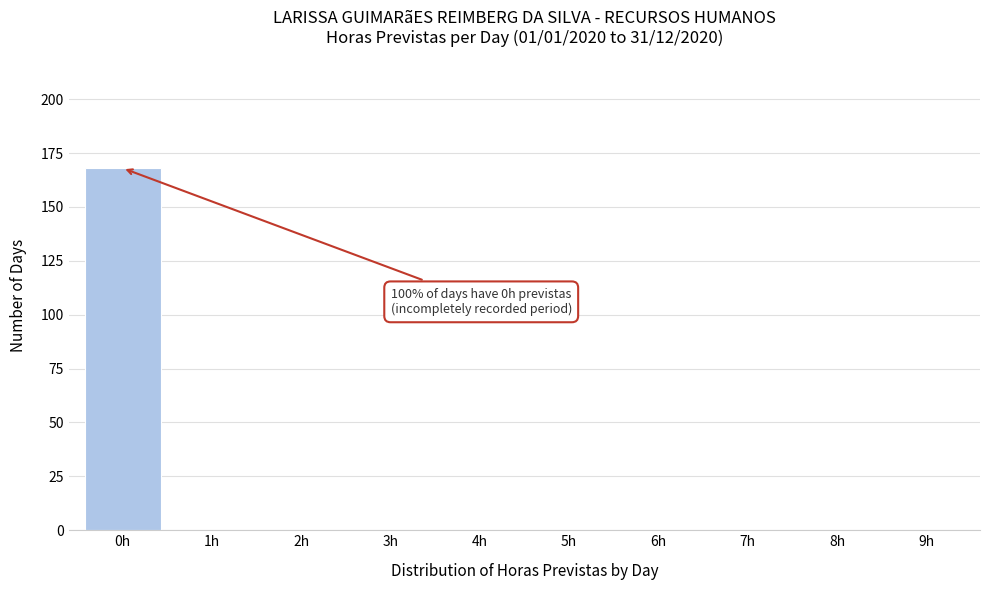

Which range on the x-axis has the tallest bar?

-0.5 to 0.5